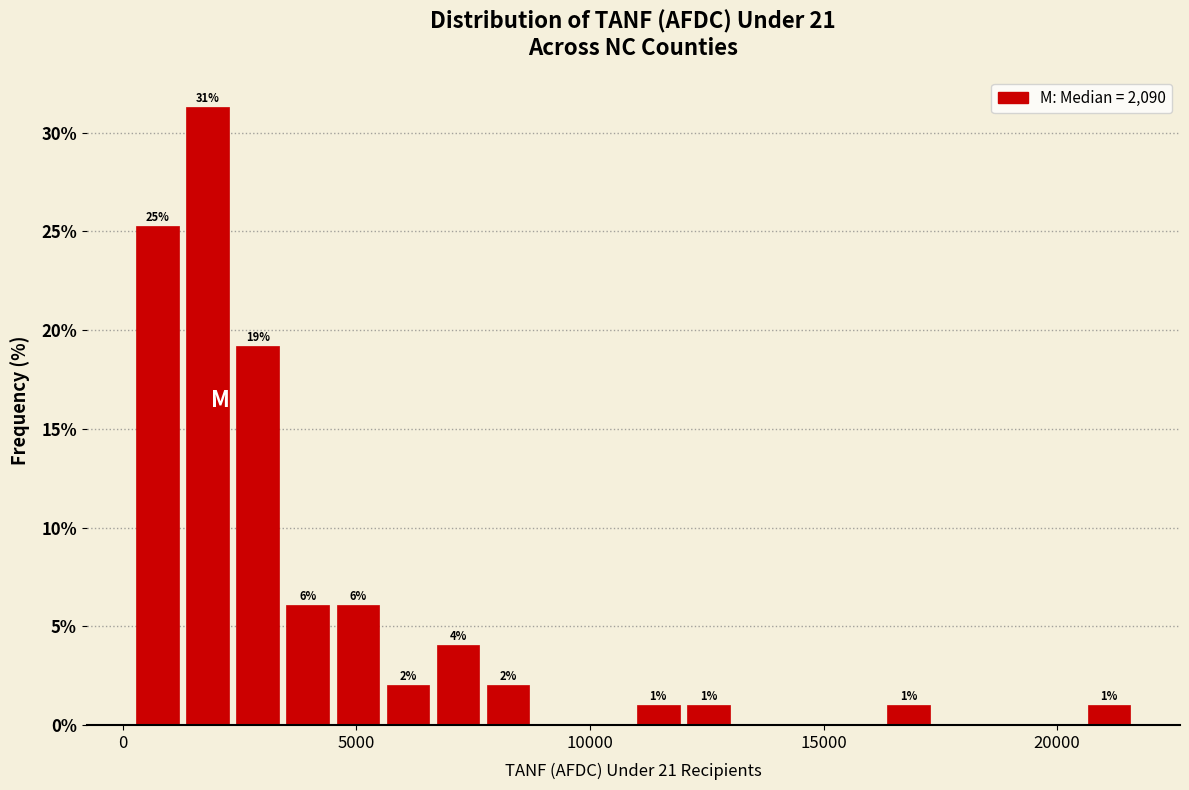

Read against the x-axis, roughly where is the centre of the tallest bar?

2000